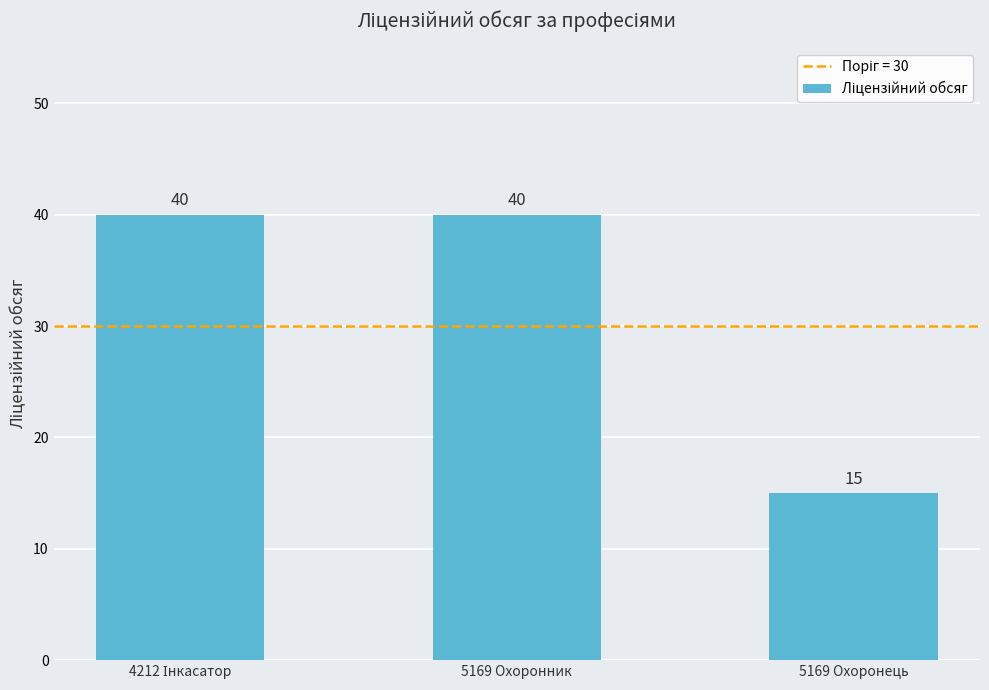

True or false: the data shows 7 at 5169 Охоронець.

False